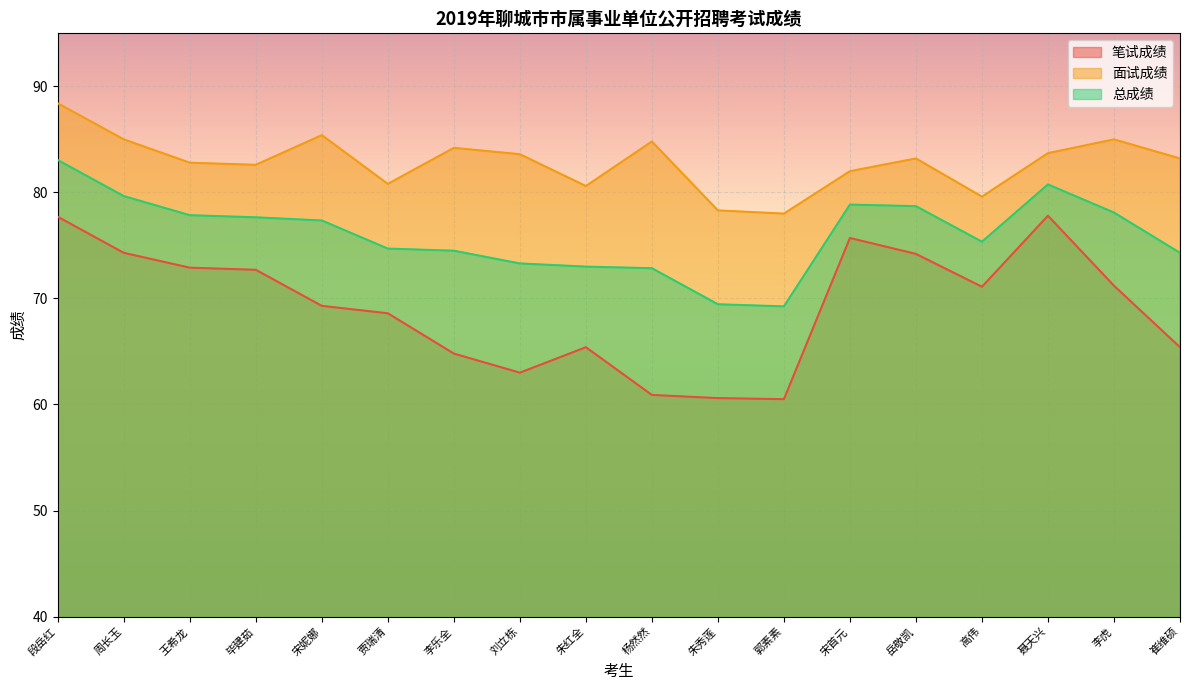

What is the approximate value of 总成绩 at 贾瑞清?

74.7